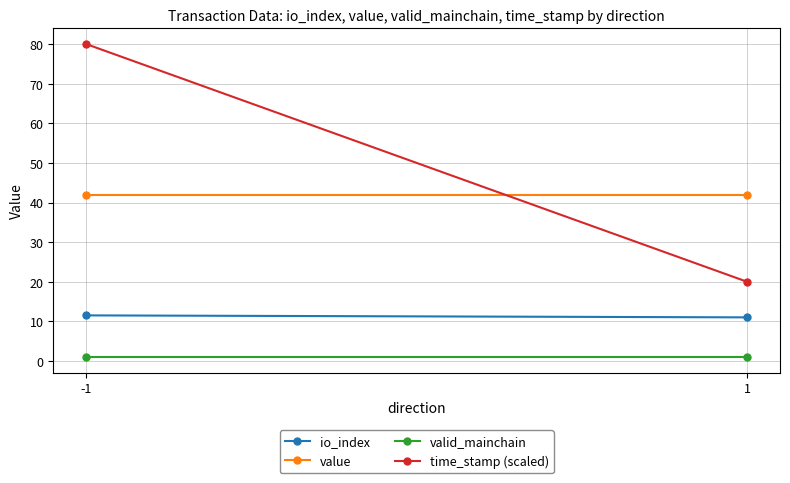

The value of time_stamp (scaled) at 1 is 20.0. True or false?

True